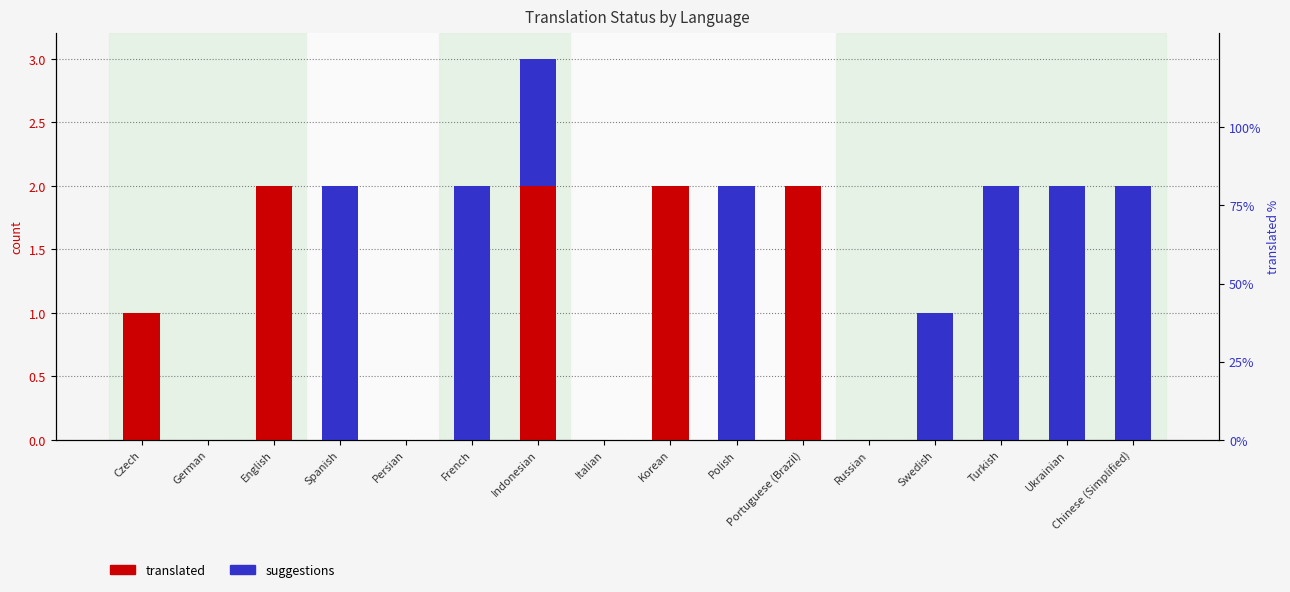

At which label does translated reach its minimum?

German